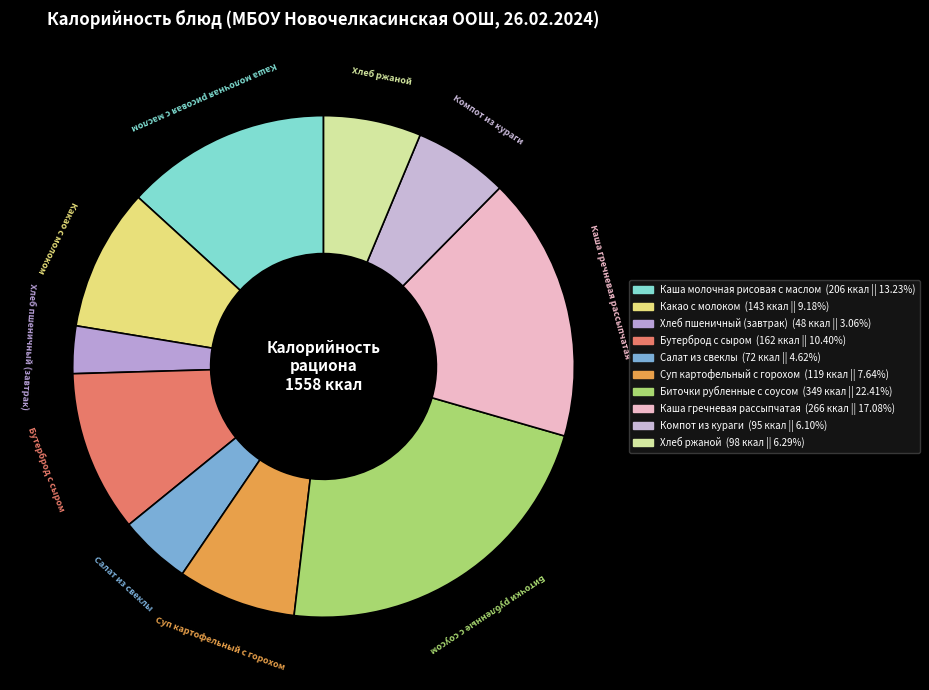

Does any single category account for the majority?

No